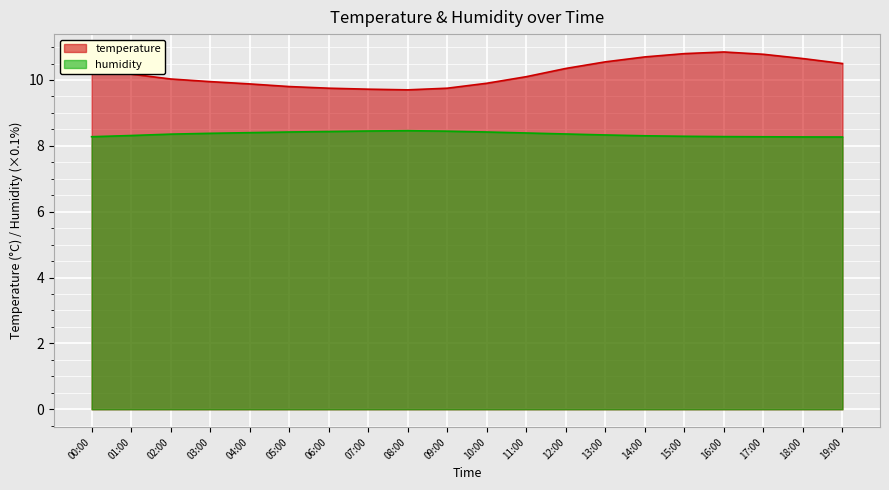

What is the highest value of the humidity series?

8.5